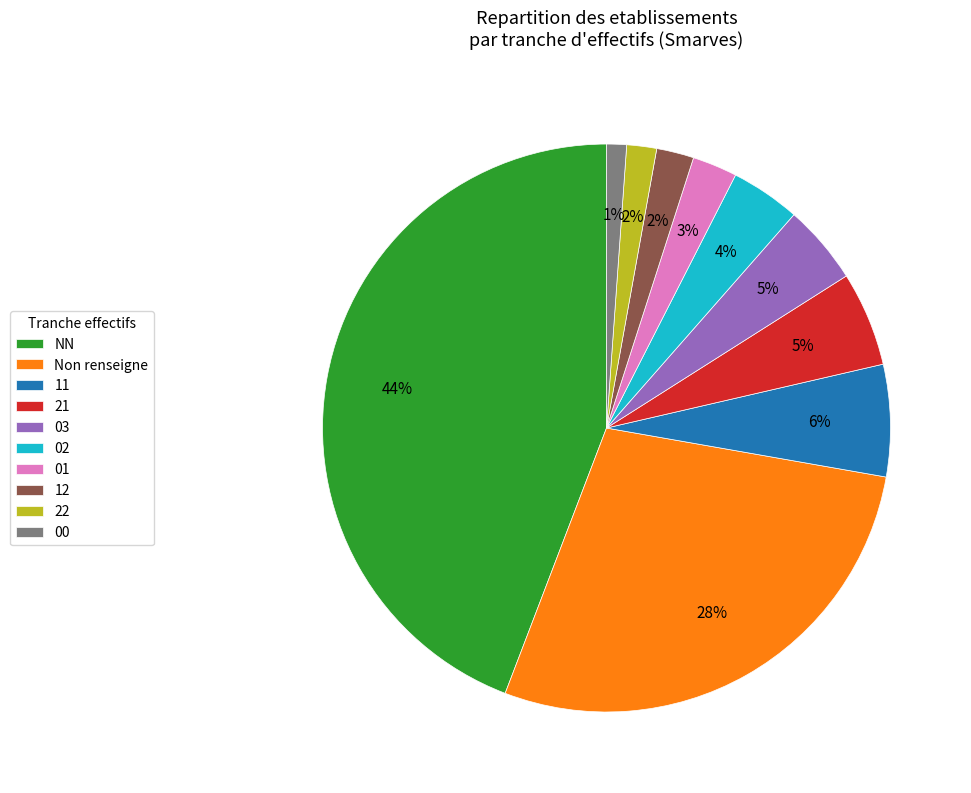

Which has a higher value, 03 or 12?

03